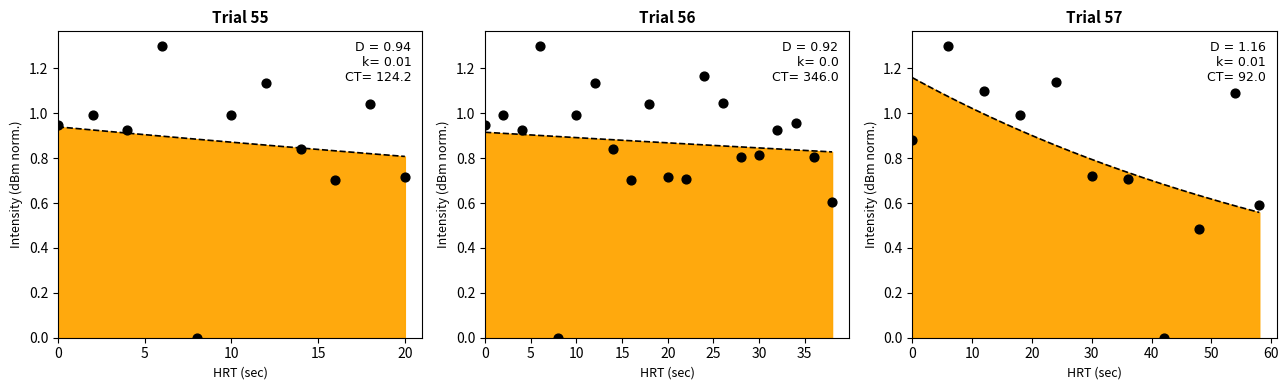

What is the ratio of the value at 26 to the value at 12?

0.9